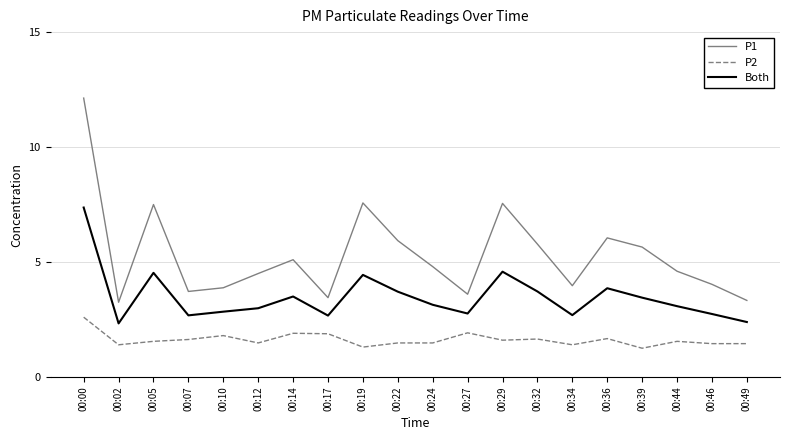

Where is Both nearest to the value 4?

00:36